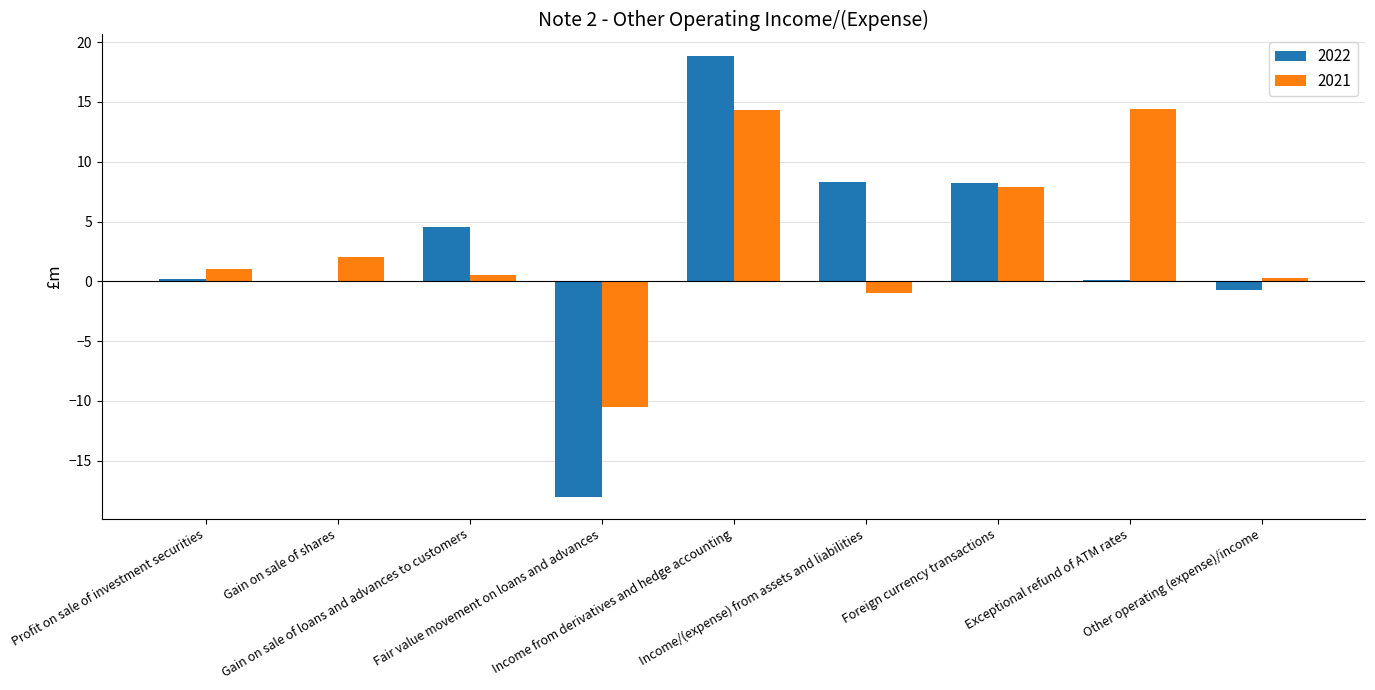

What is the maximum value for 2021?

14.4